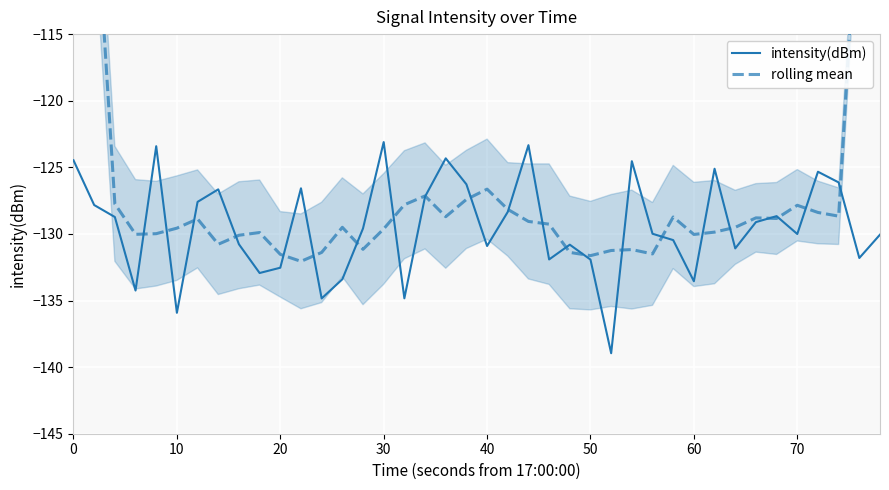

What is the lowest value of the intensity(dBm) series?

-139.0